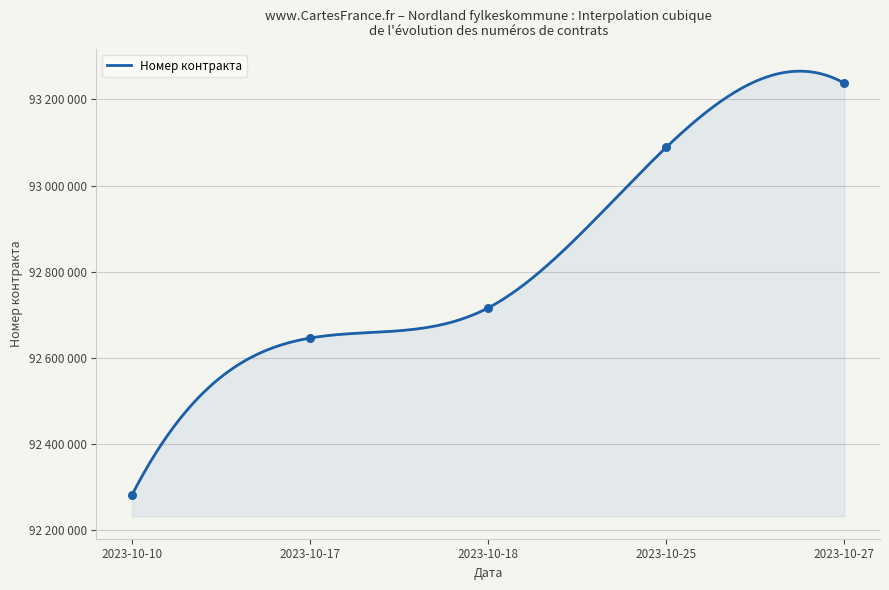

What is the change in value from 2023-10-10 to 2023-10-18?

+433962